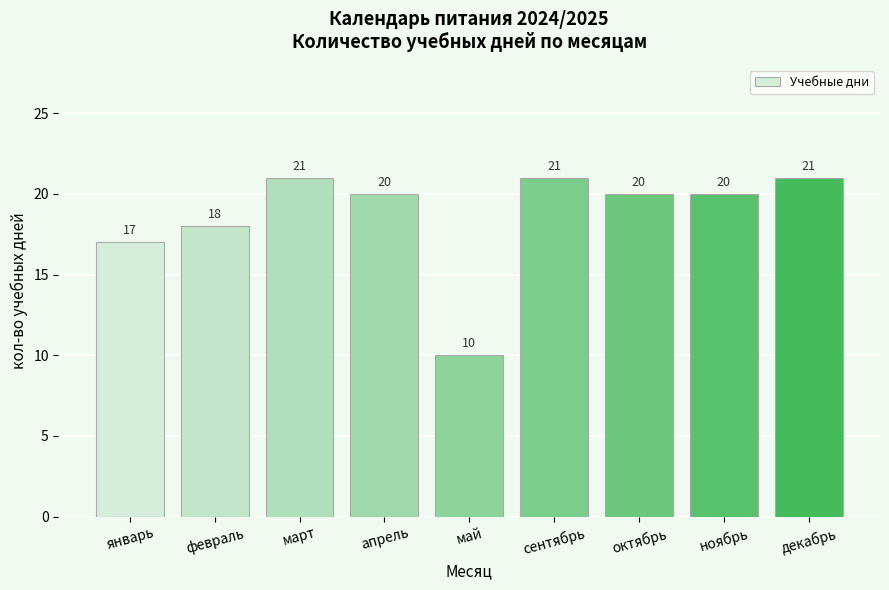

What is the difference between the maximum and second lowest values?

4